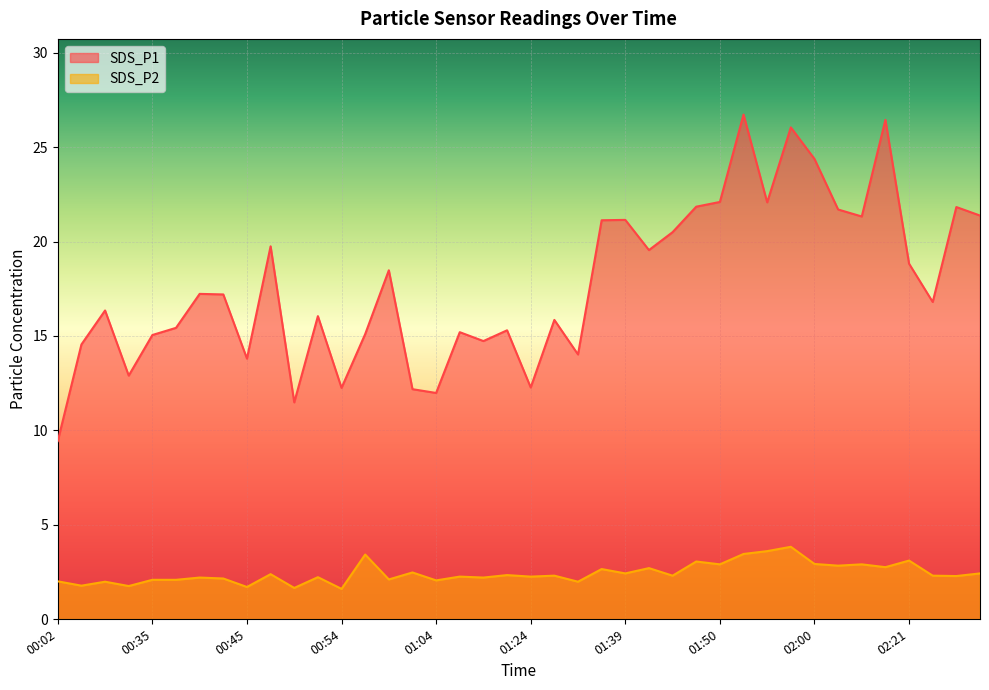

Is it true that SDS_P2 equals 4.4 at 02:21?

False